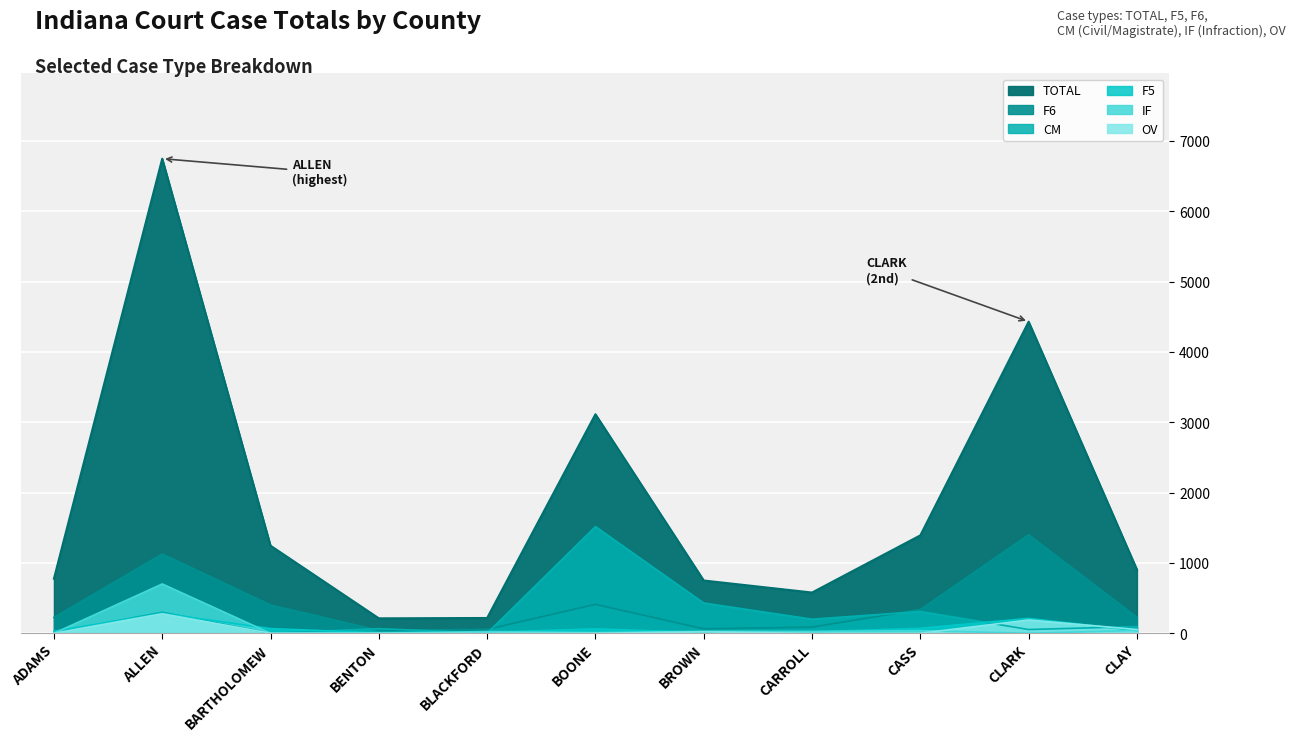

What is the label of the 4th point from the right?

CARROLL